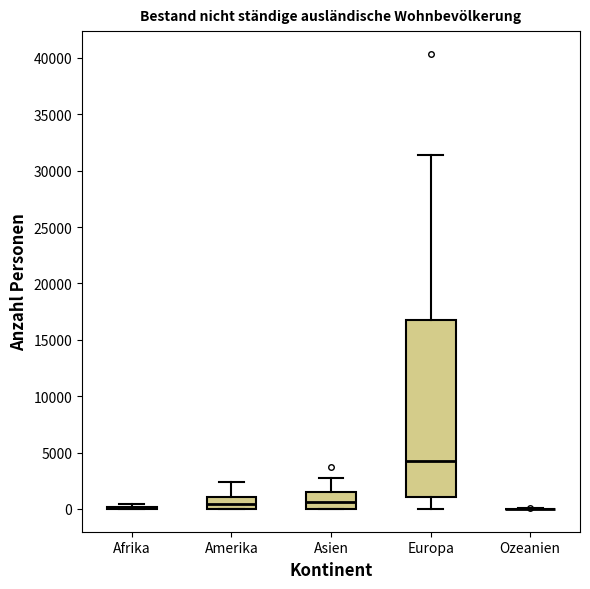

Comparing the boxes themselves (not the whiskers), which one is the tallest?

Europa